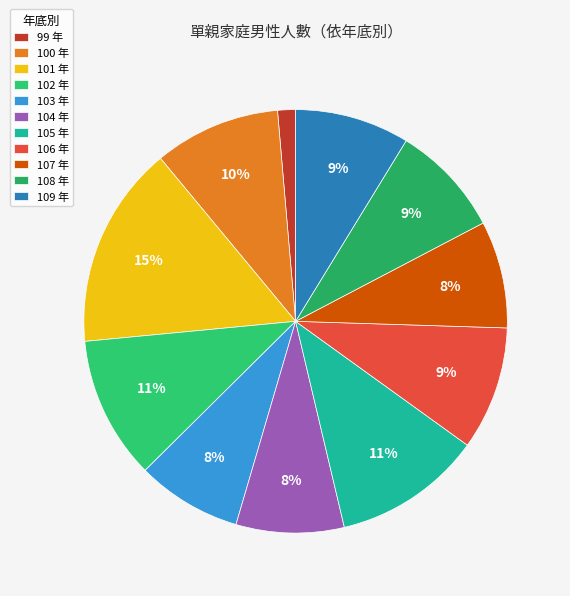

How many segments does this pie chart have?

11